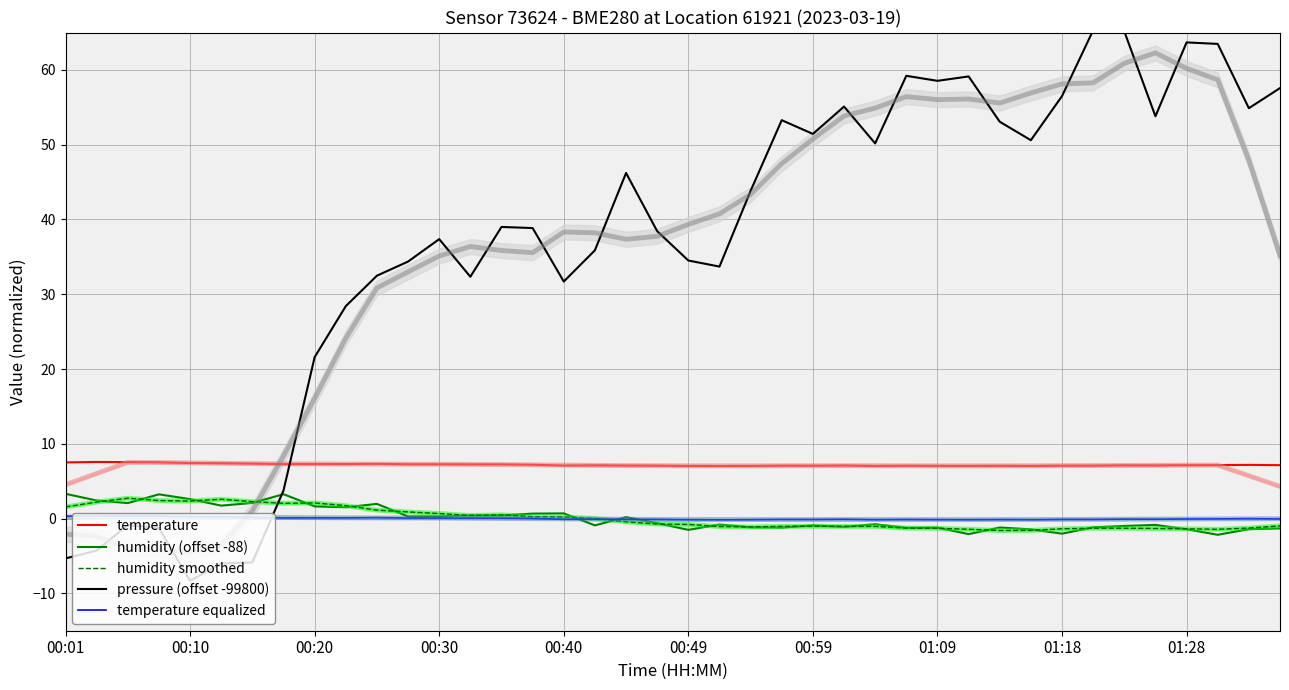

What is the value of the temperature equalized point at the 1st from the left?

0.3